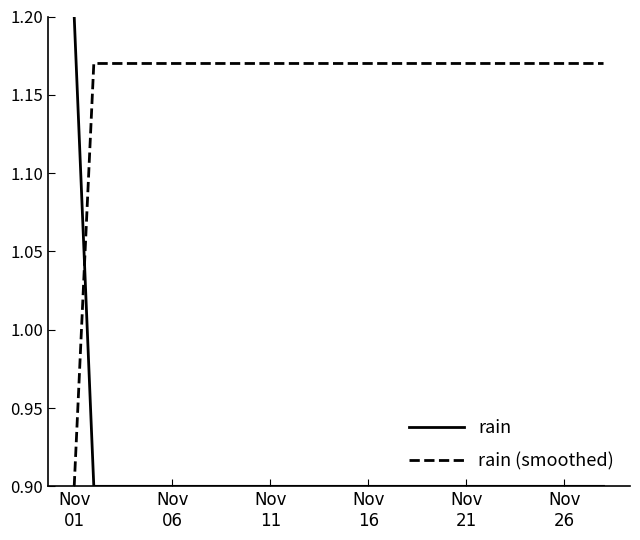

Which series has the largest total across all categories?

rain (smoothed)